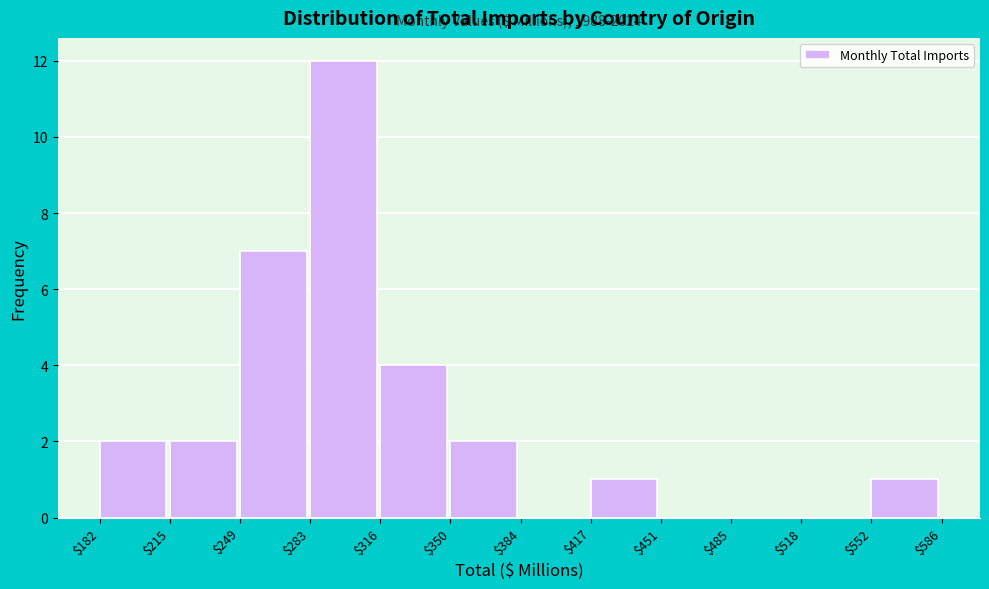

Which range on the x-axis has the tallest bar?

$283 to $316